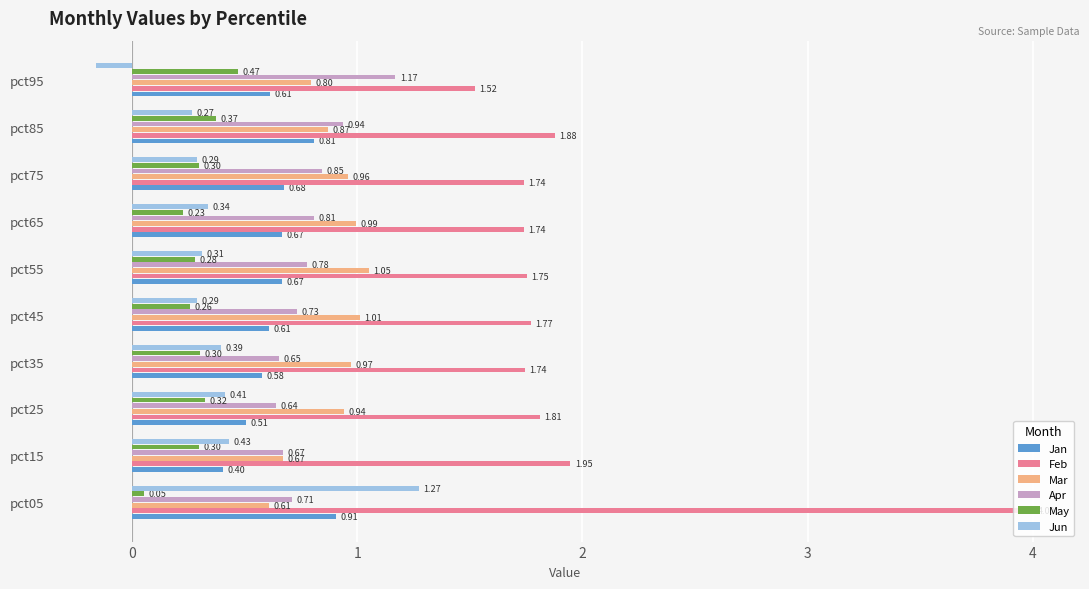

Which series has the widest spread of values?

Feb